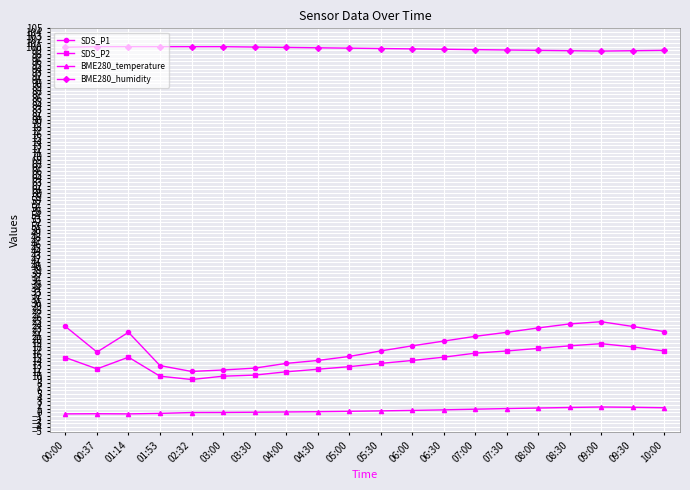

Rank the series by their maximum value, from highest to lowest.

BME280_humidity, SDS_P1, SDS_P2, BME280_temperature